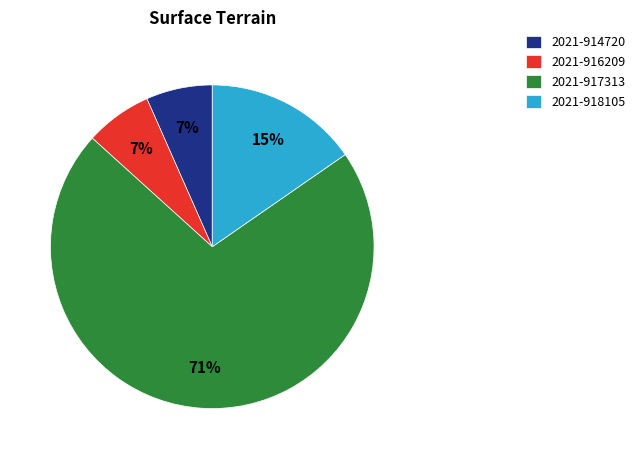

Which category has the biggest portion of the pie?

2021-917313